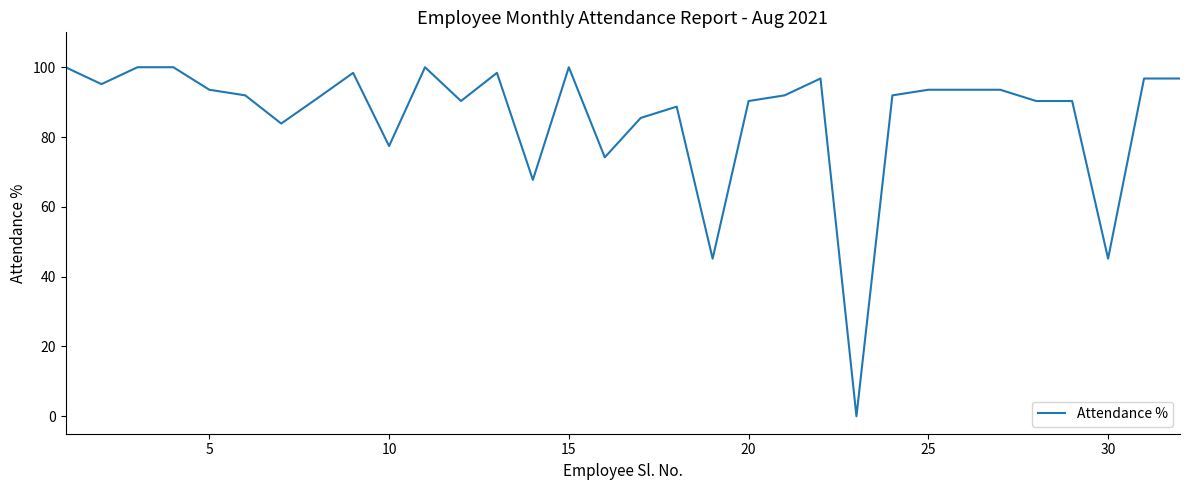

What is the maximum value shown in the chart?

100.0